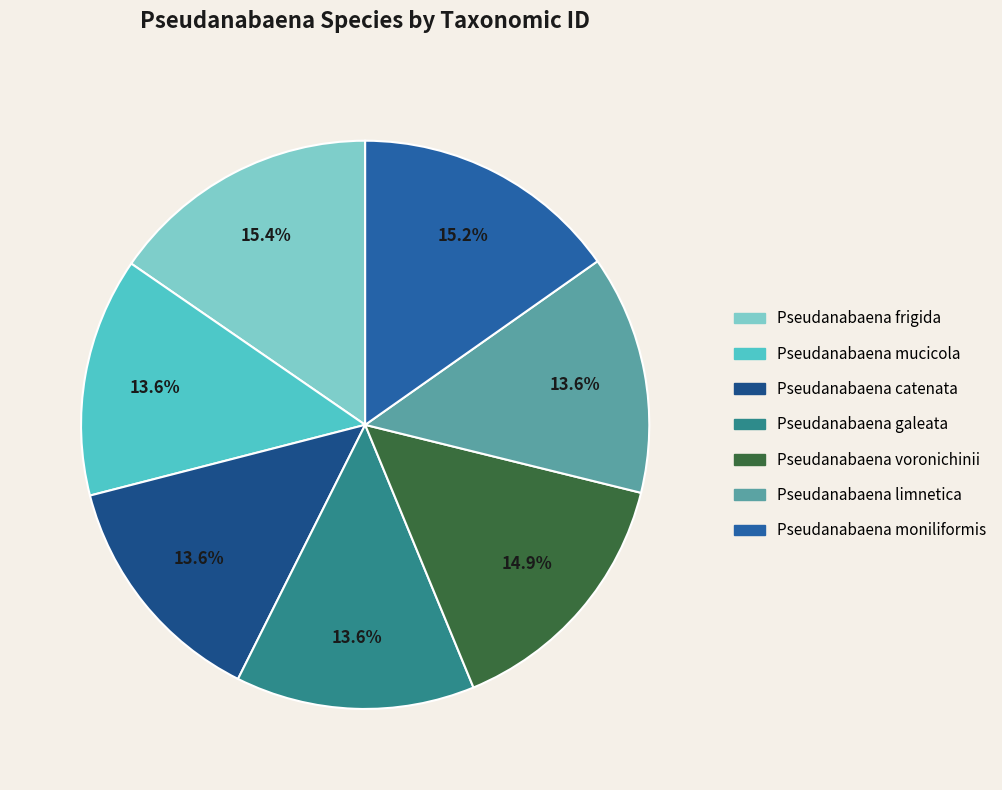

How many segments does this pie chart have?

7